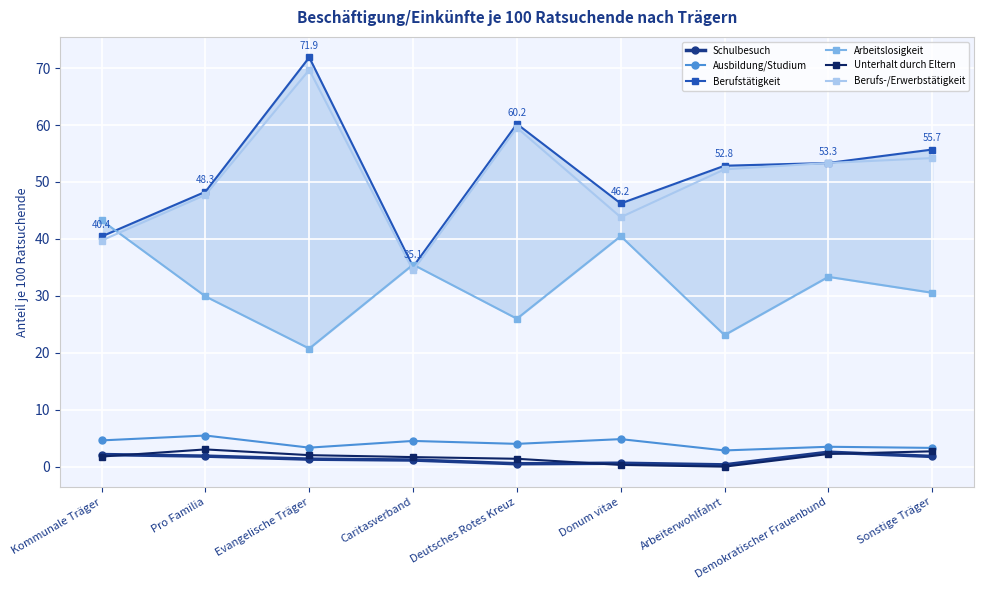

Is the value of Ausbildung/Studium at Kommunale Träger greater than the value of Berufs-/Erwerbstätigkeit at Caritasverband?

No